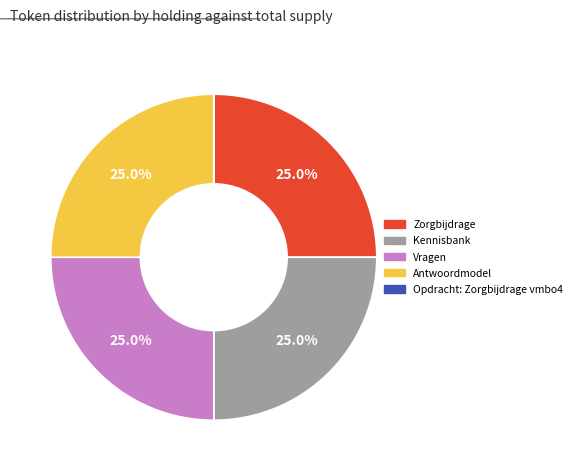

Is Antwoordmodel the majority of the pie?

No